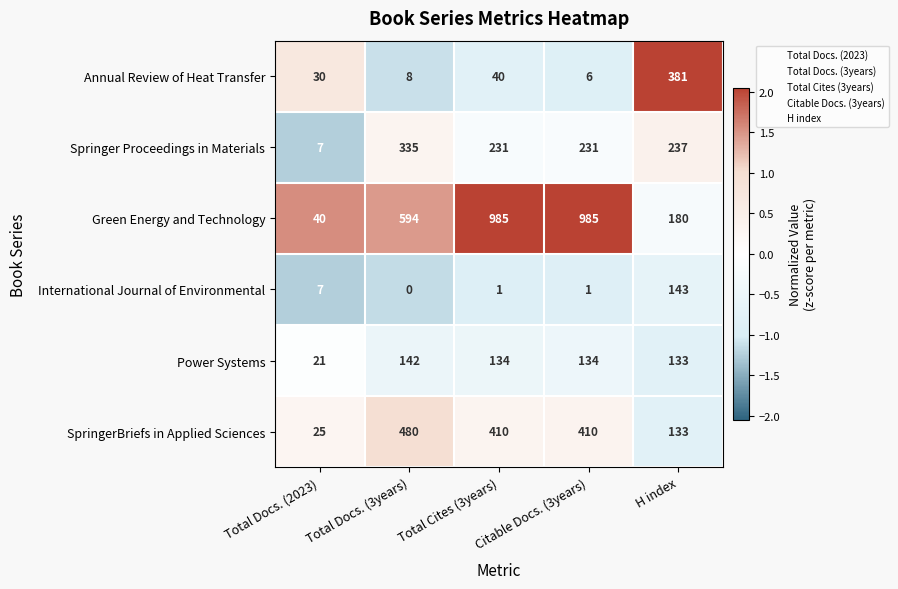

Is it true that SpringerBriefs in Applied Sciences equals 278 at Total Docs. (3years)?

False